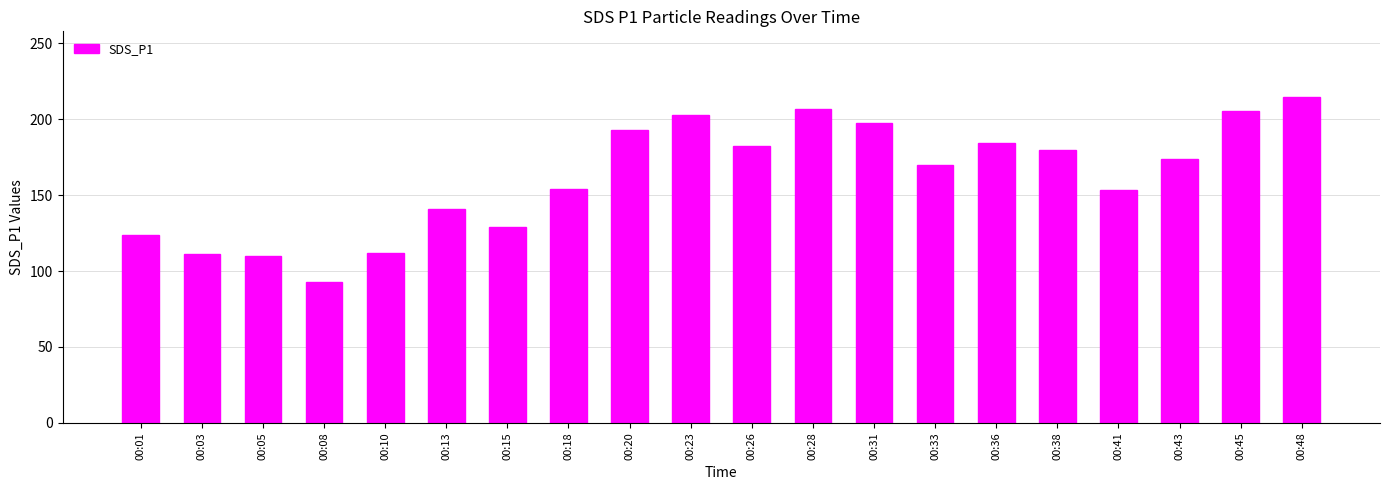

Are the bars horizontal?

No